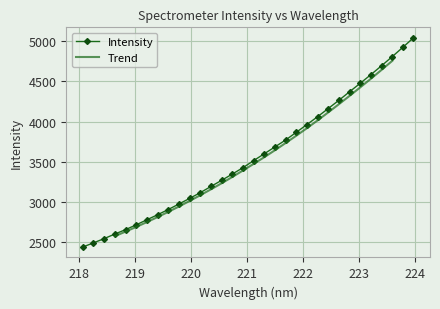

How many values are below 3513?

16